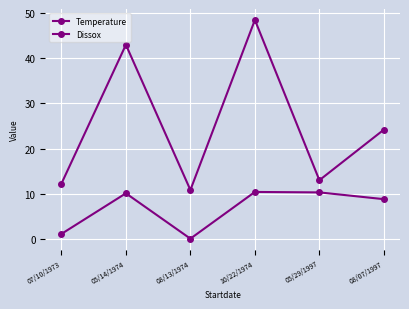

What is the difference between the maximum and minimum values in the Dissox series?

10.3